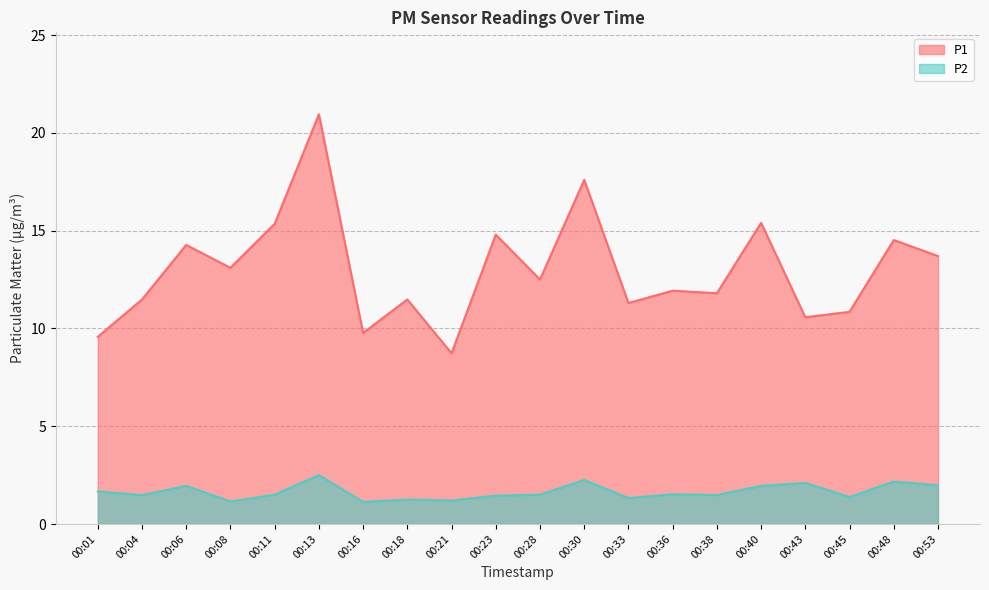

What is the sum of the P1 values at 00:06 and 00:43?

24.8